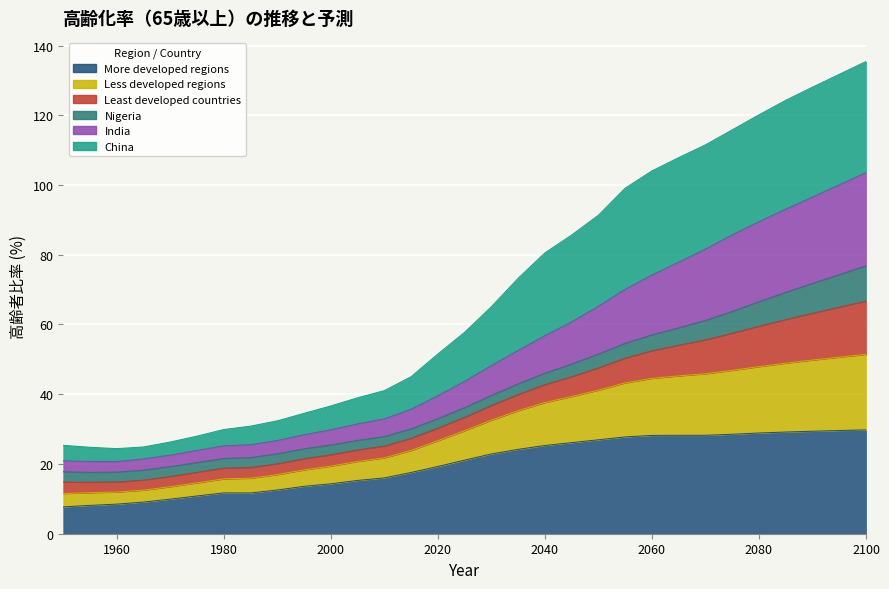

At which label does China reach its peak?

2100